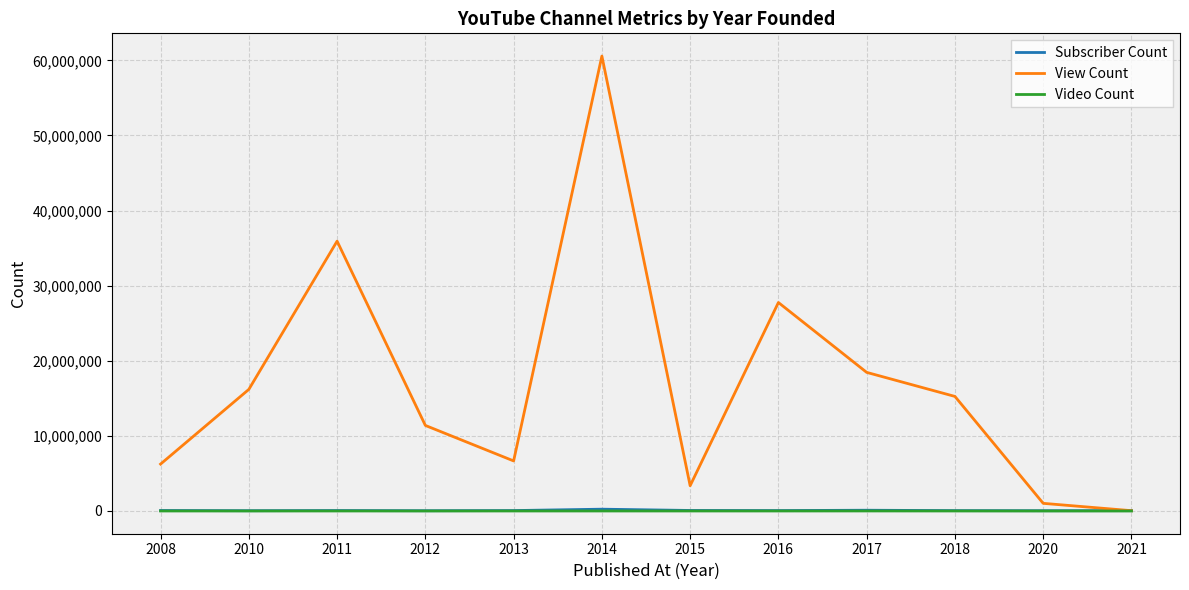

How many lines are shown in the chart?

3